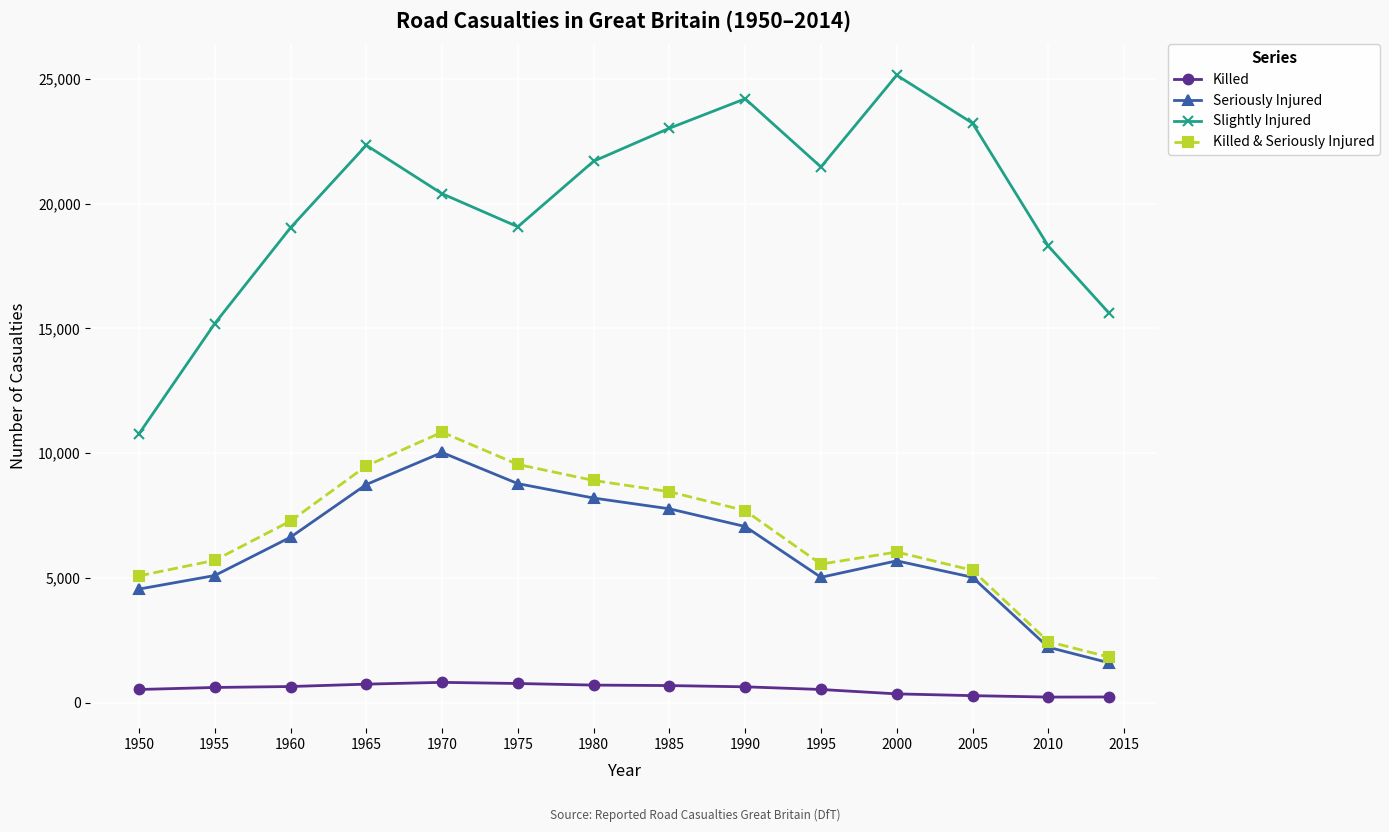

What is the value of the Killed & Seriously Injured point at the 13th from the left?

2447